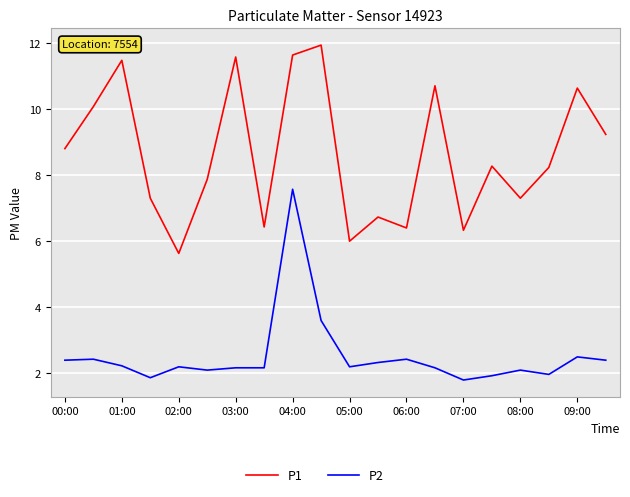

True or false: P1 has more than 1 interior local peaks.

True